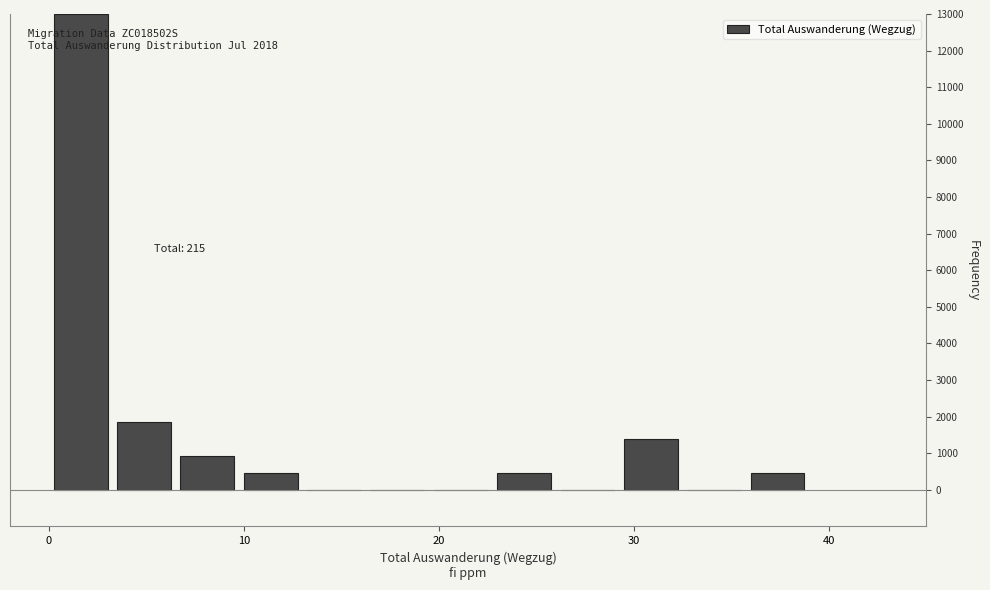

Read against the x-axis, roughly where is the centre of the tallest bar?

2